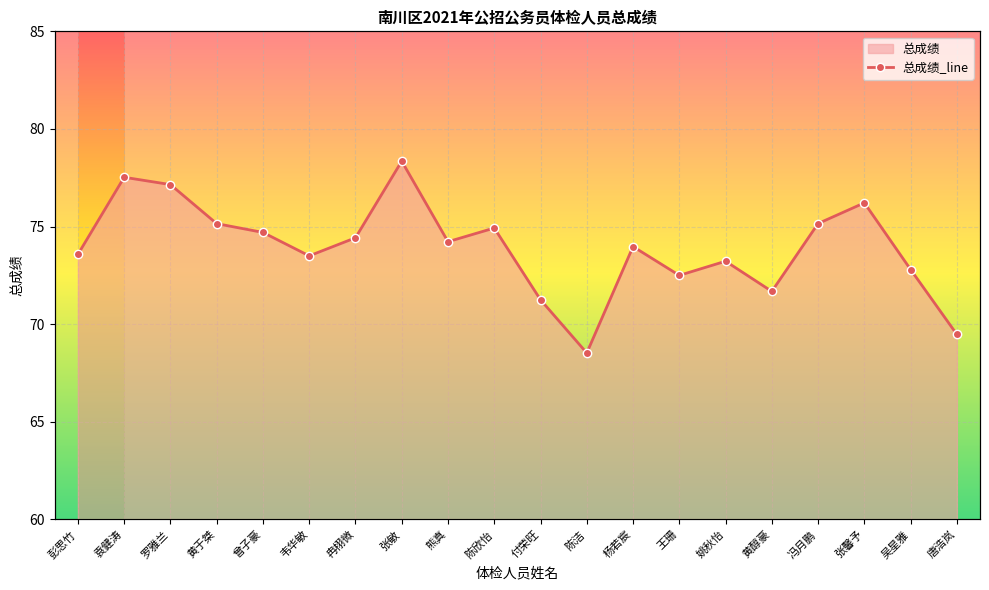

Which has a higher value, 黄于桀 or 付荣旺?

黄于桀